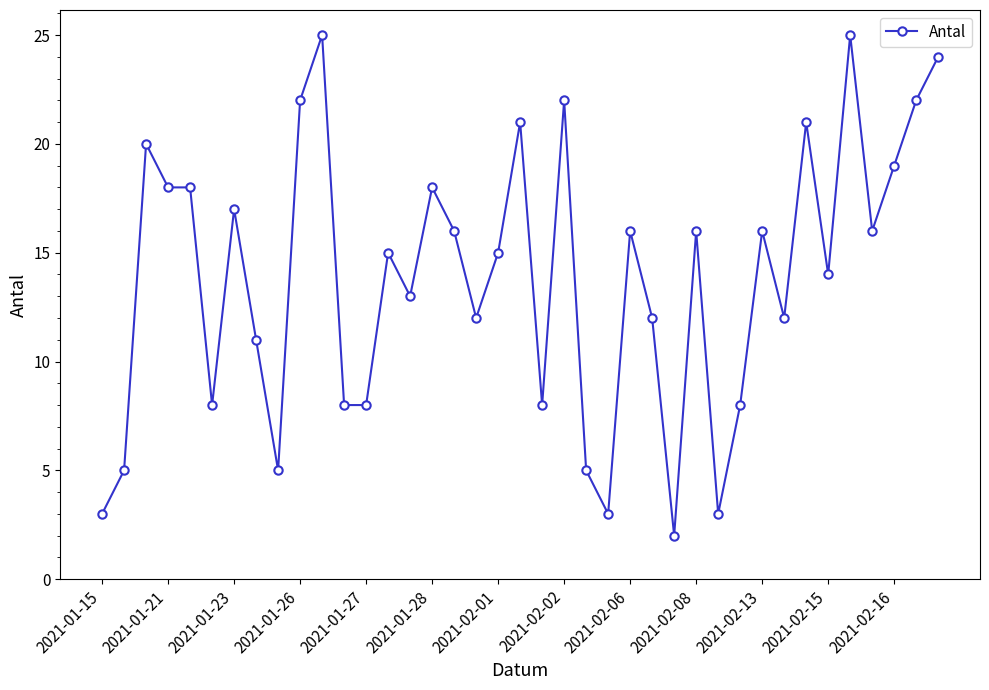

What is the value of the 28th point from the left?

16